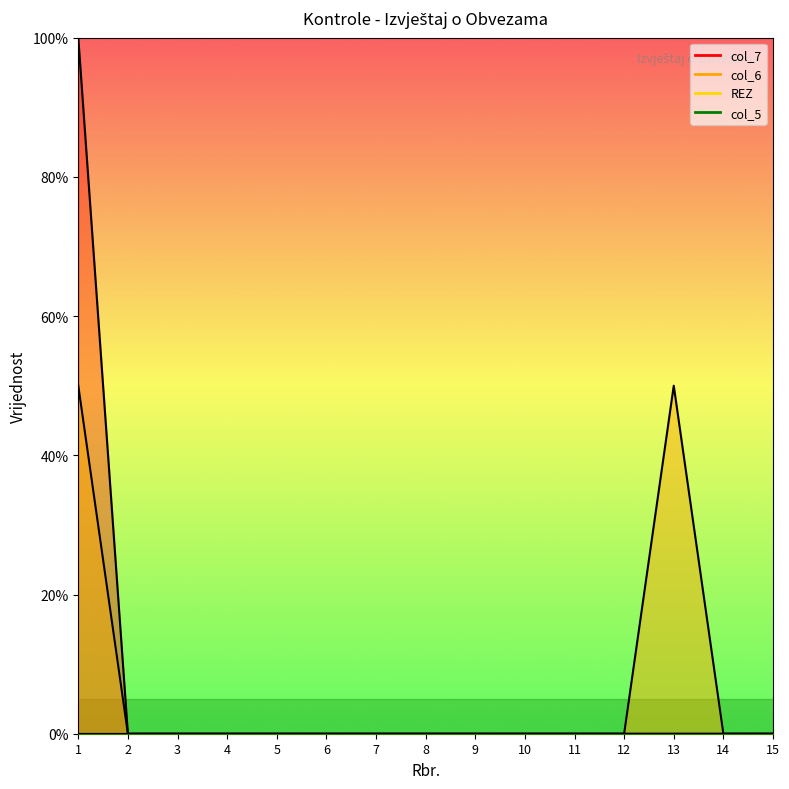

At which label does col_7 reach its minimum?

2